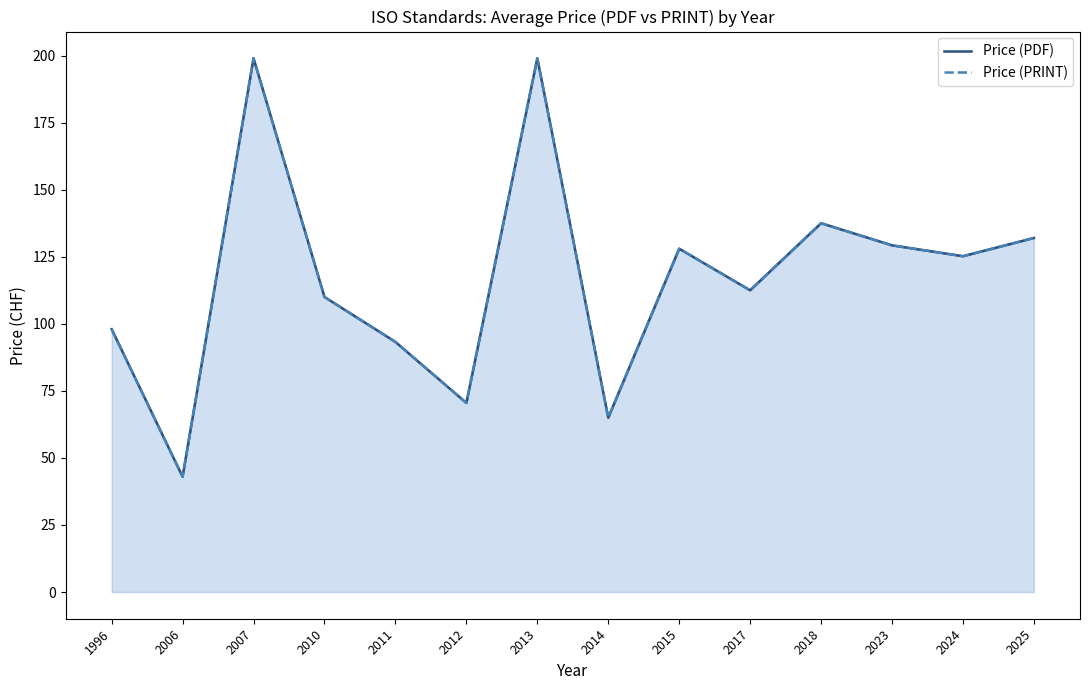

At which category does Price (PRINT) reach its first local valley?

2006